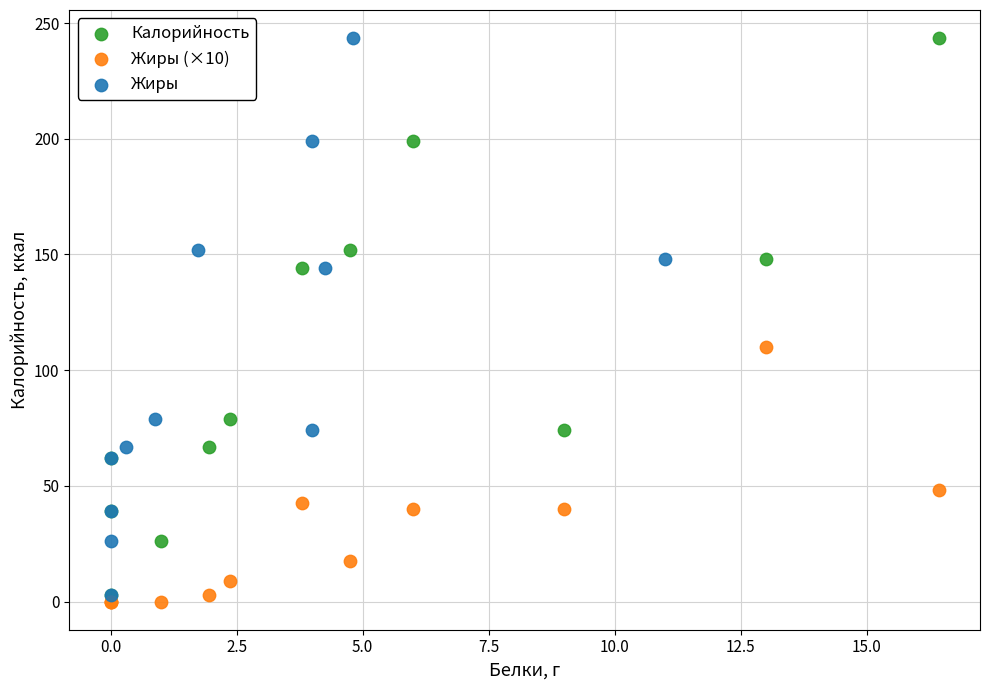

What are all the series names shown in the legend?

Калорийность, Жиры (×10), Жиры